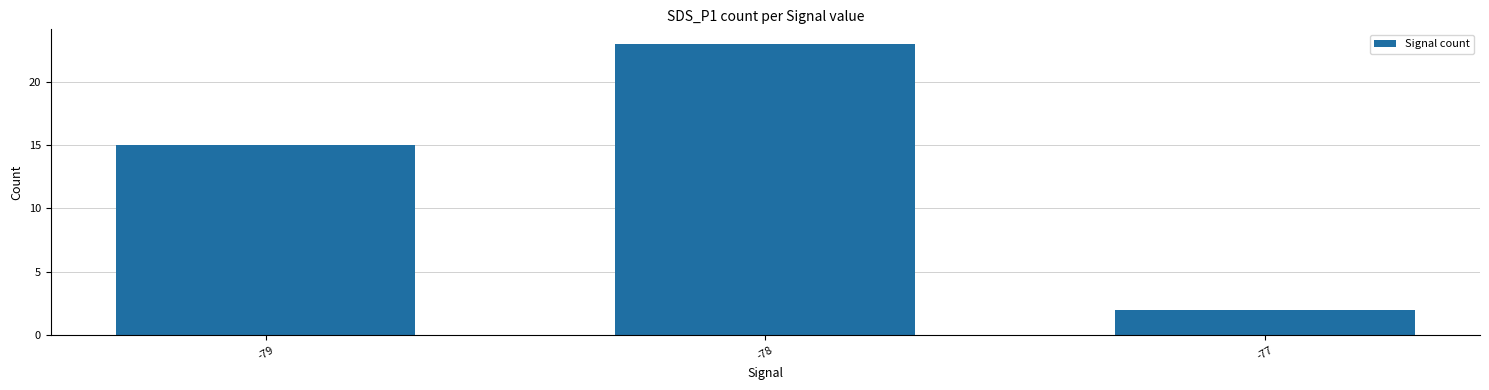

How many data points are less than 15?

1